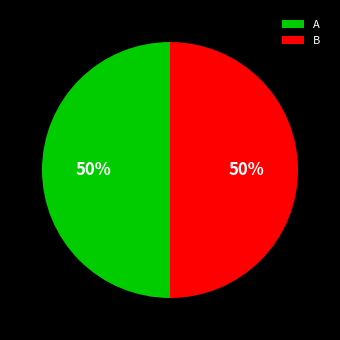

Is the sum of B and A greater than half?

Yes